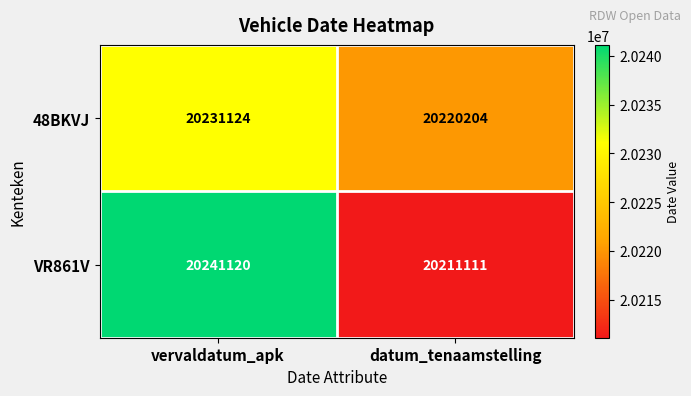

List the series in order of their overall mean, highest first.

VR861V, 48BKVJ